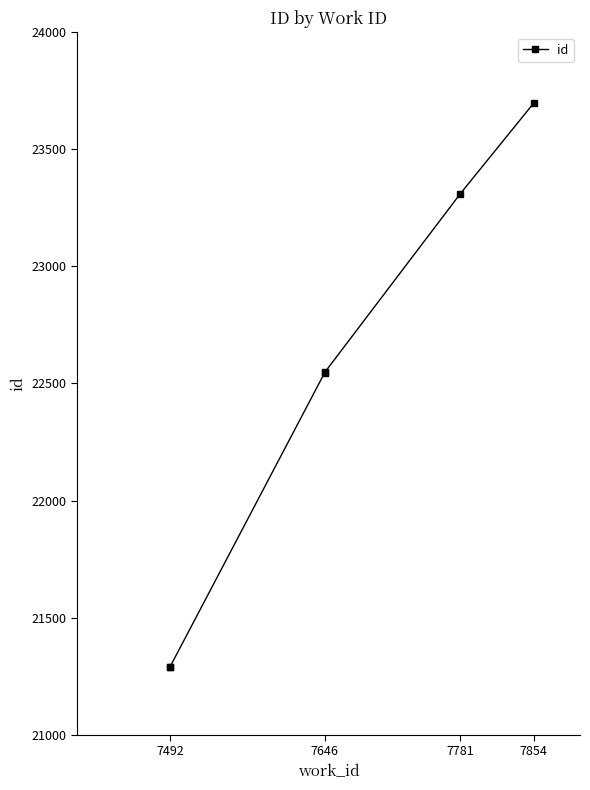

What position from the left is 7492?

1